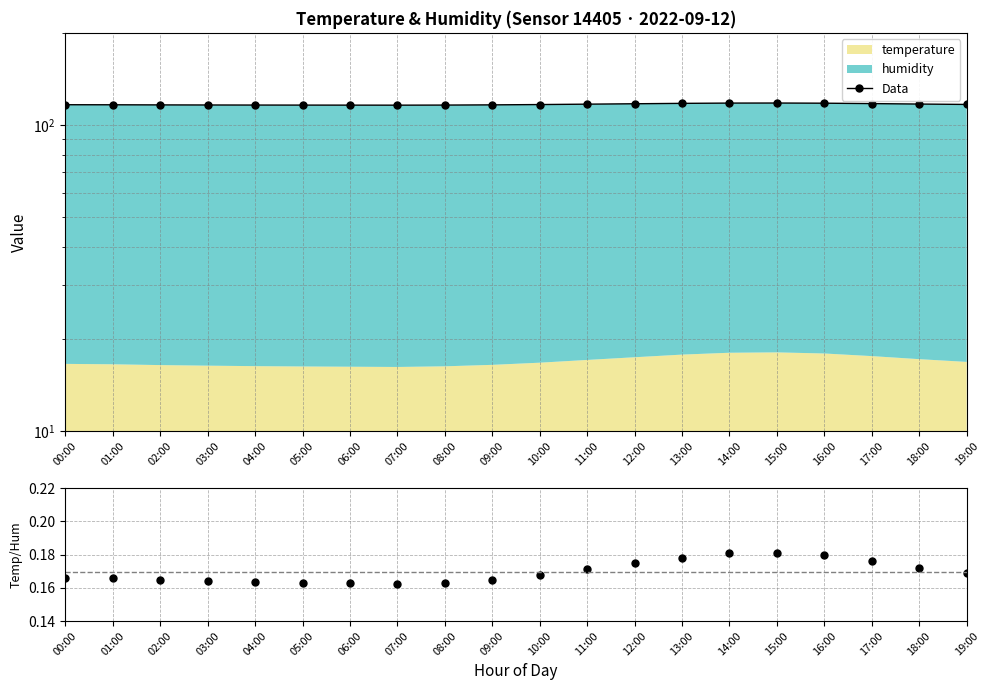

How many distinct data groups are displayed?

2